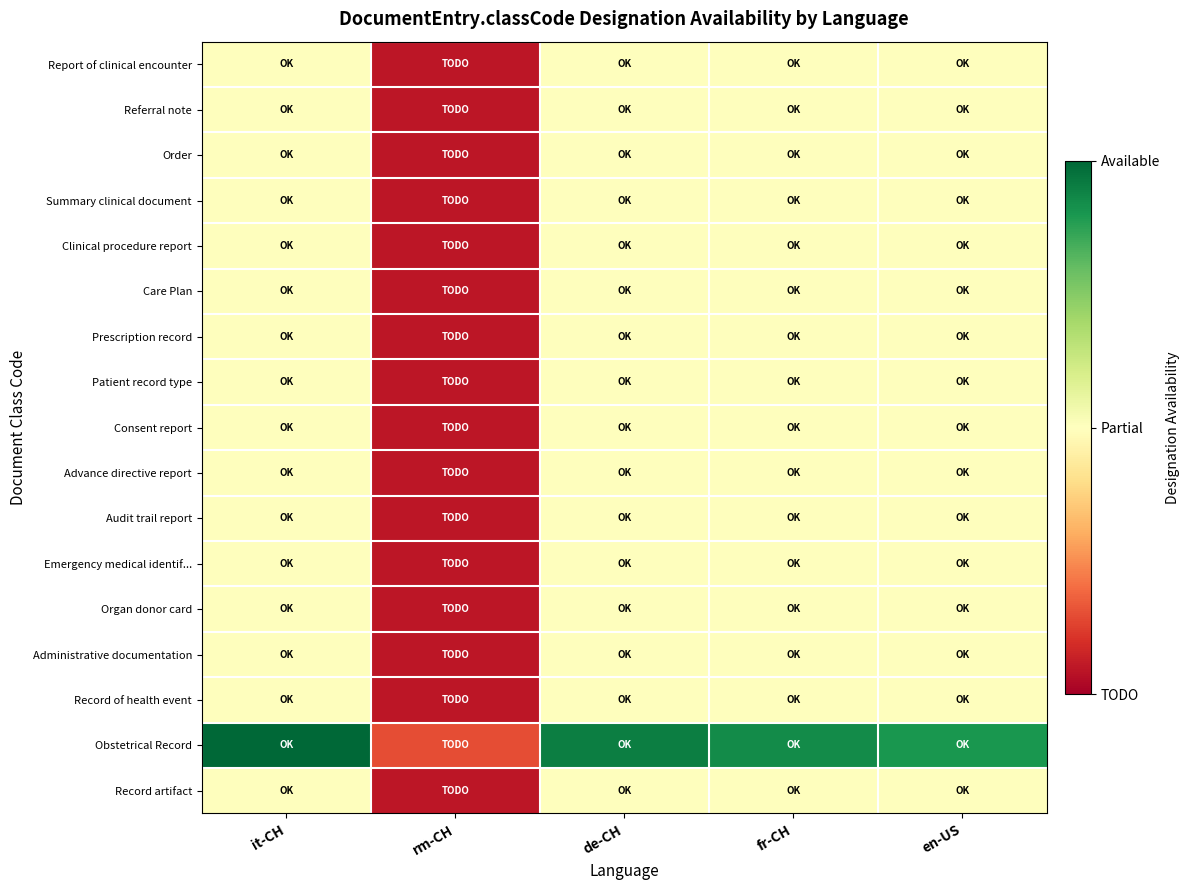

Which series changed the most between de-CH and en-US?

Obstetrical Record